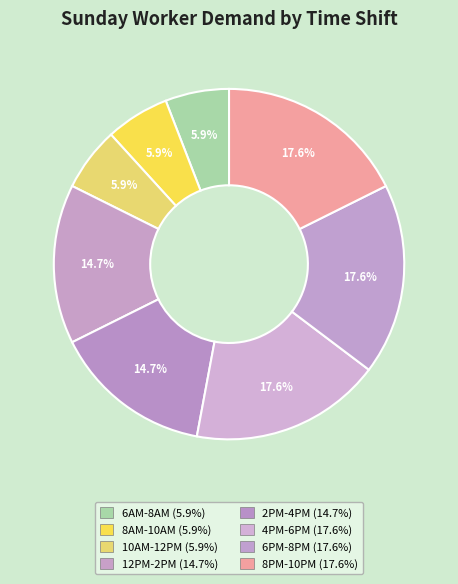

Rank the categories by value from lowest to highest.

6AM-8AM, 8AM-10AM, 10AM-12PM, 12PM-2PM, 2PM-4PM, 4PM-6PM, 6PM-8PM, 8PM-10PM